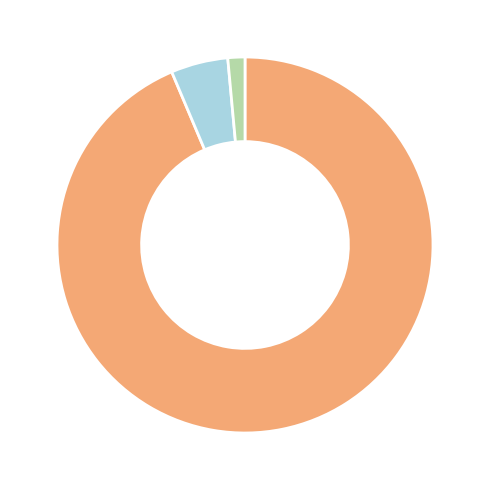

How many slices are in this pie chart?

3